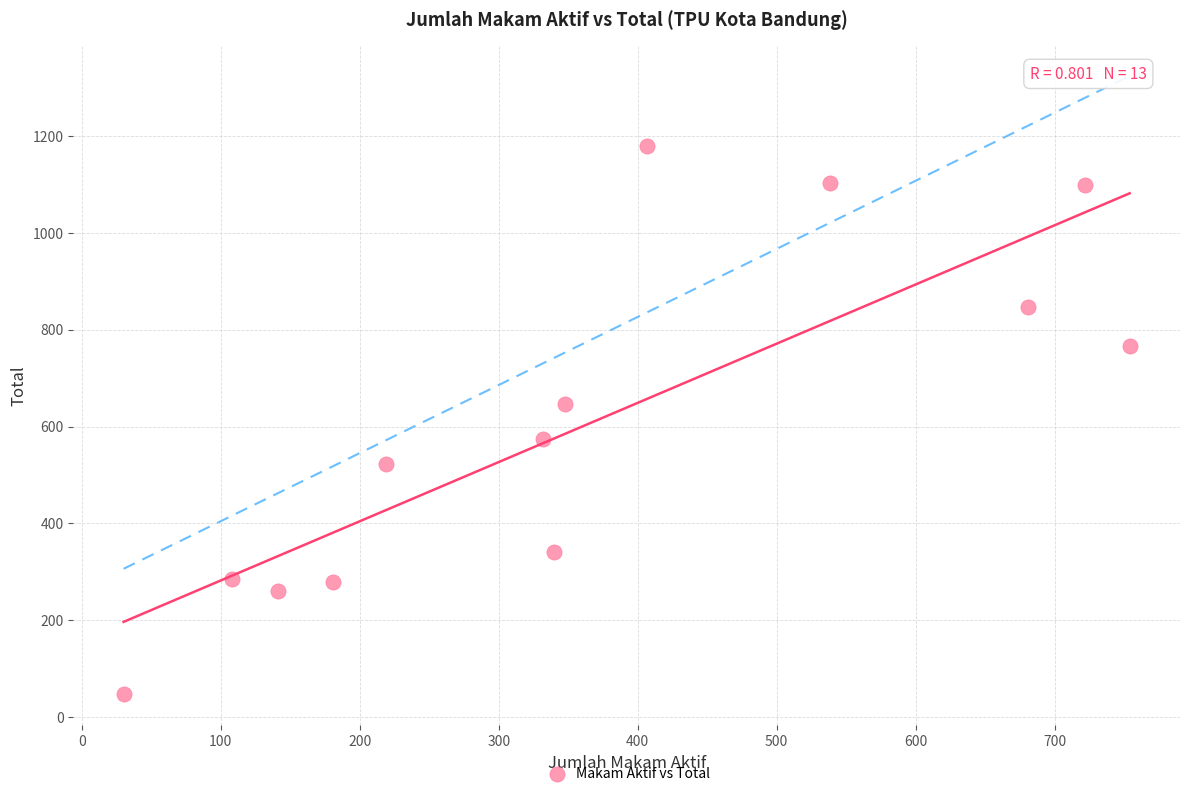

What is the range of Y values (max minus min)?

1130